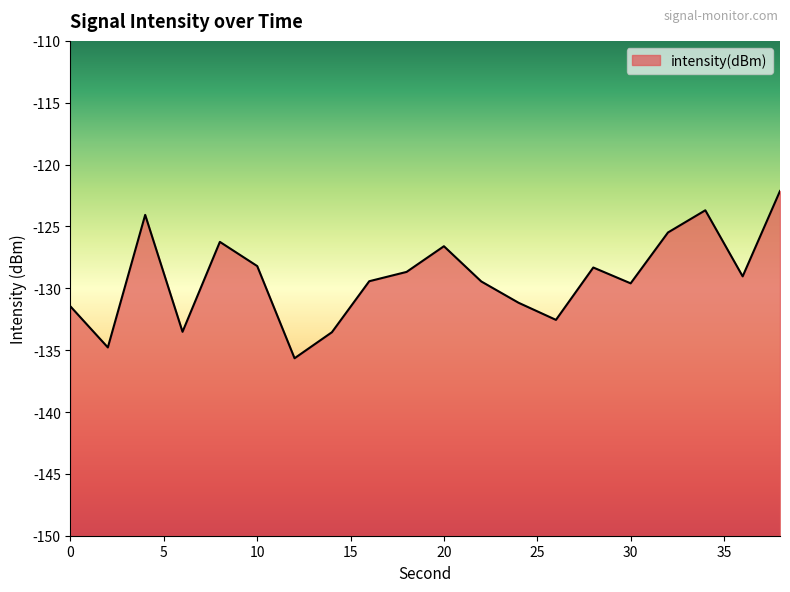

Reading right to left, what are all the values shown in this chart?

38=-122.1	36=-129.0	34=-123.7	32=-125.5	30=-129.6	28=-128.3	26=-132.6	24=-131.2	22=-129.4	20=-126.6	18=-128.7	16=-129.4	14=-133.6	12=-135.7	10=-128.2	8=-126.2	6=-133.5	4=-124.1	2=-134.8	0=-131.5